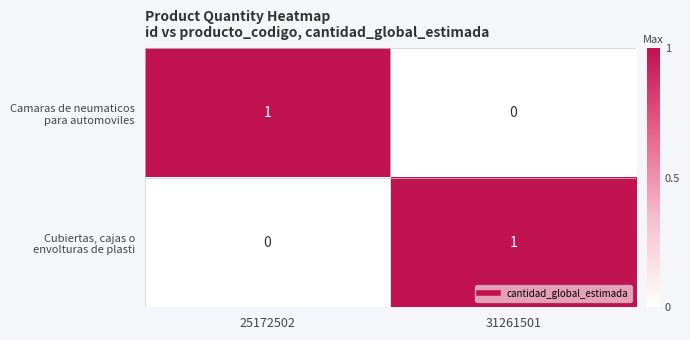

What is the total value across all series at 25172502?

1